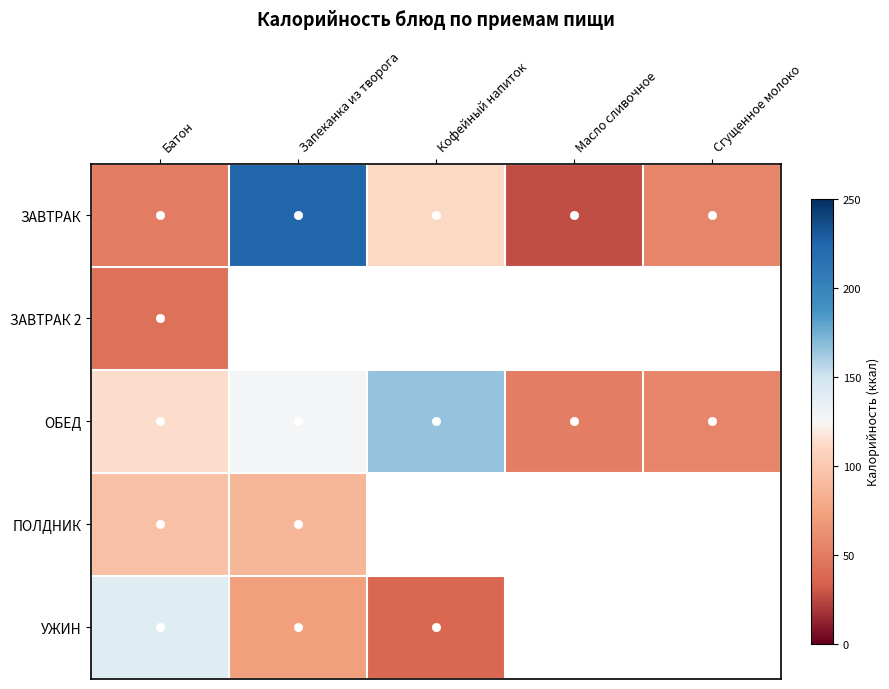

What is the minimum value shown in the chart?

26.5